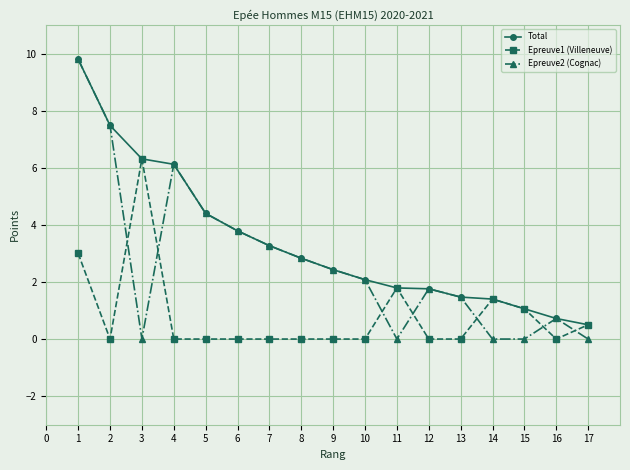

Reading left to right, extract all data points from this chart.

Total: 9.8	7.5	6.3	6.1	4.4	3.8	3.3	2.8	2.4	2.1	1.8	1.8	1.5	1.4	1.1	0.7	0.5
Epreuve1 (Villeneuve): 3.0	0.0	6.3	0.0	0.0	0.0	0.0	0.0	0.0	0.0	1.8	0.0	0.0	1.4	1.1	0.0	0.5
Epreuve2 (Cognac): 9.8	7.5	0.0	6.1	4.4	3.8	3.3	2.8	2.4	2.1	0.0	1.8	1.5	0.0	0.0	0.7	0.0